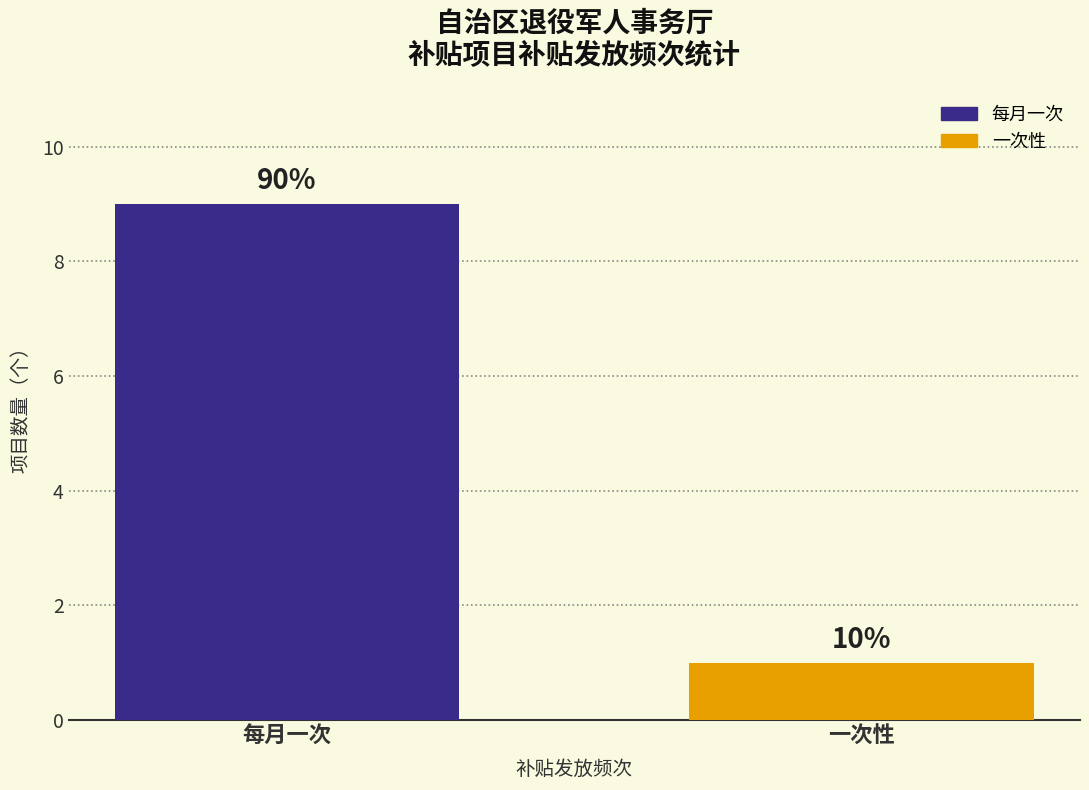

Does the chart contain any negative values?

No